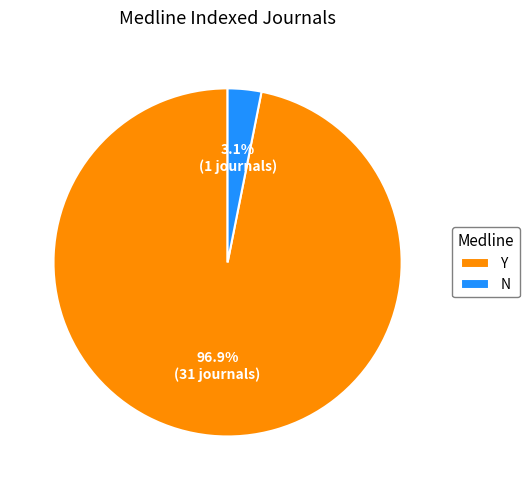

Which has a higher value, Y or N?

Y